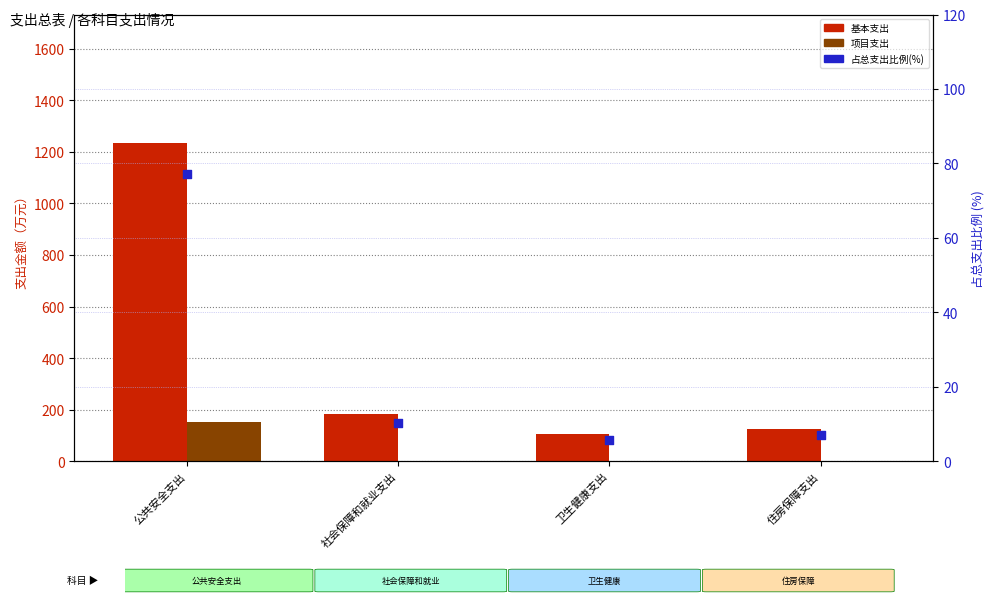

Which series has the widest spread of Y values?

基本支出